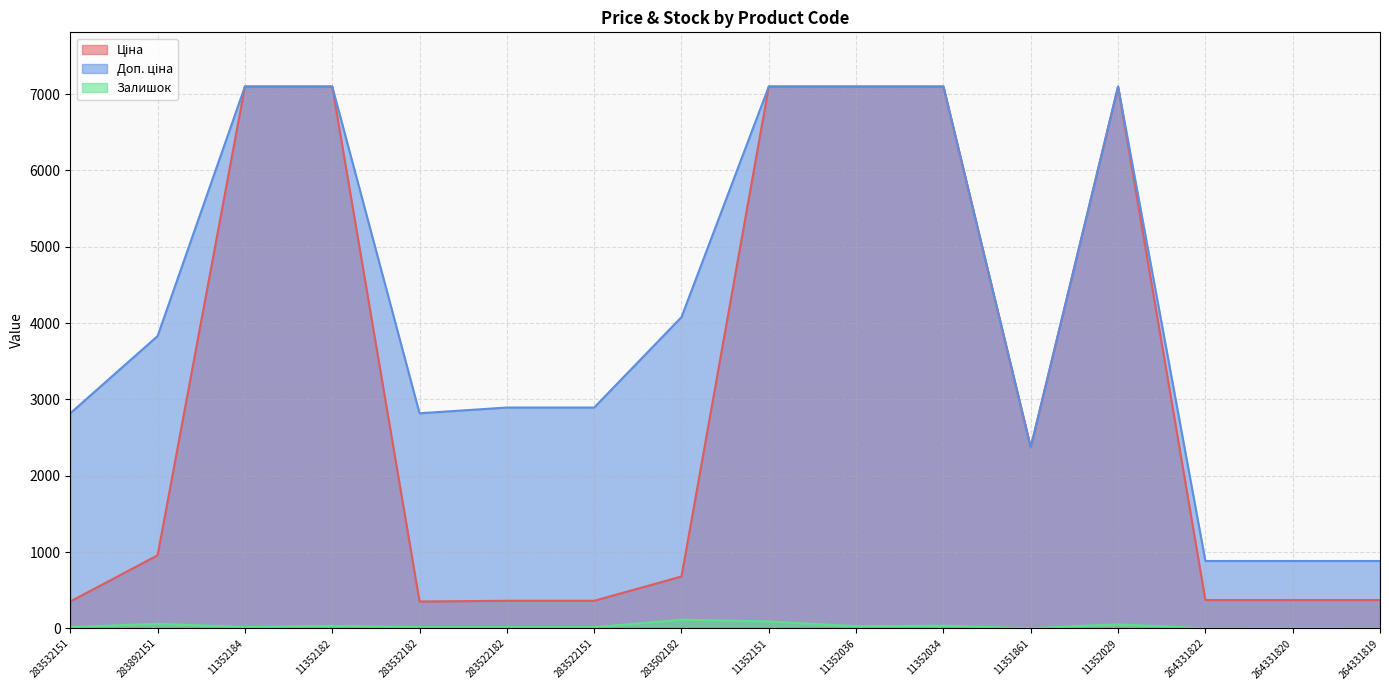

Reading left to right, list all the values displayed in this chart.

Ціна: 352.2	957.4	7098.8	7098.8	352.2	361.7	361.7	679.6	7098.8	7098.8	7098.8	2372.4	7098.8	371.4	371.4	371.4
Доп. ціна: 2818.0	3829.4	7098.8	7098.8	2818.0	2893.4	2893.4	4077.6	7098.8	7098.8	7098.8	2372.0	7098.8	883.0	883.0	883.0
Залишок: 16.0	61.0	17.0	33.0	16.0	16.0	16.0	114.0	91.0	29.0	34.0	2.0	53.0	0.0	1.0	0.0